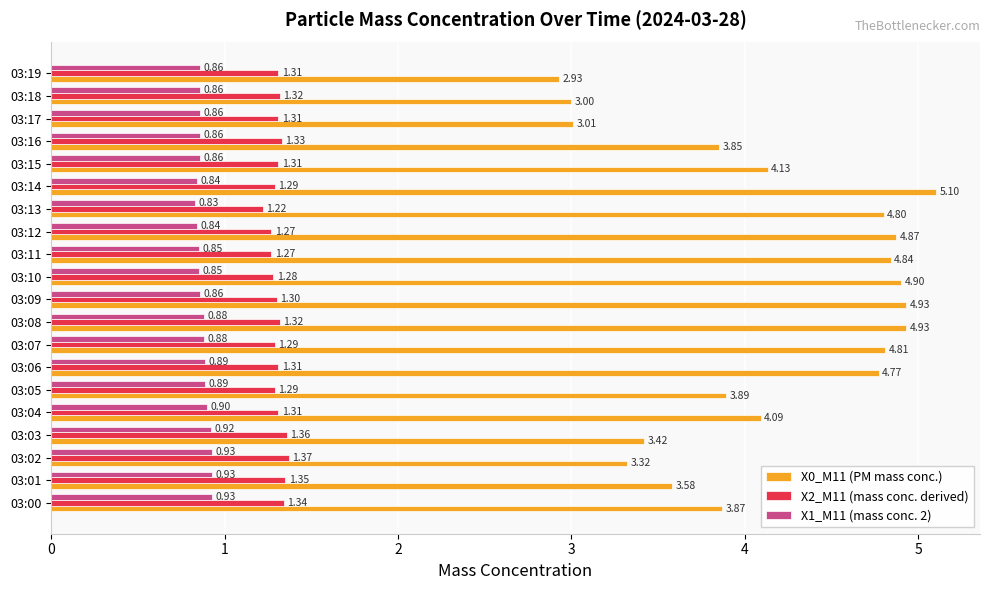

At which label is X0_M11 (PM mass conc.) closest to 4?

03:04